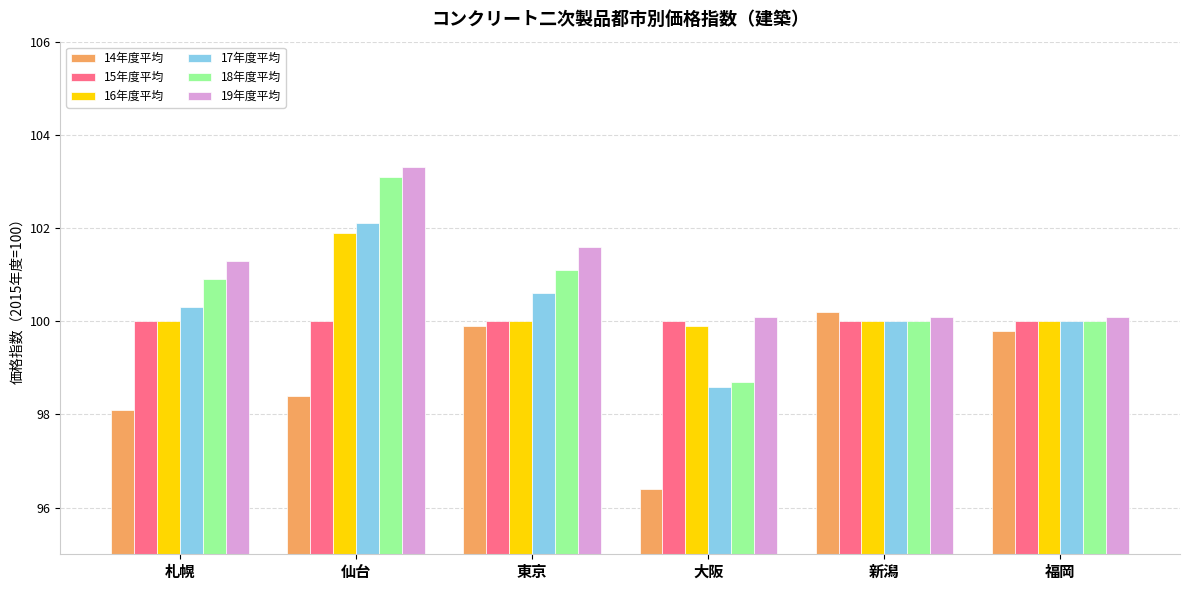

How many data points does each series have?

6